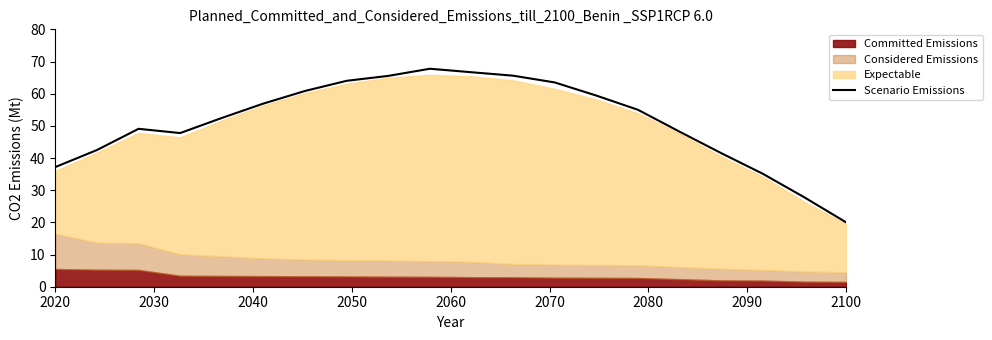

How many lines are shown in the chart?

1